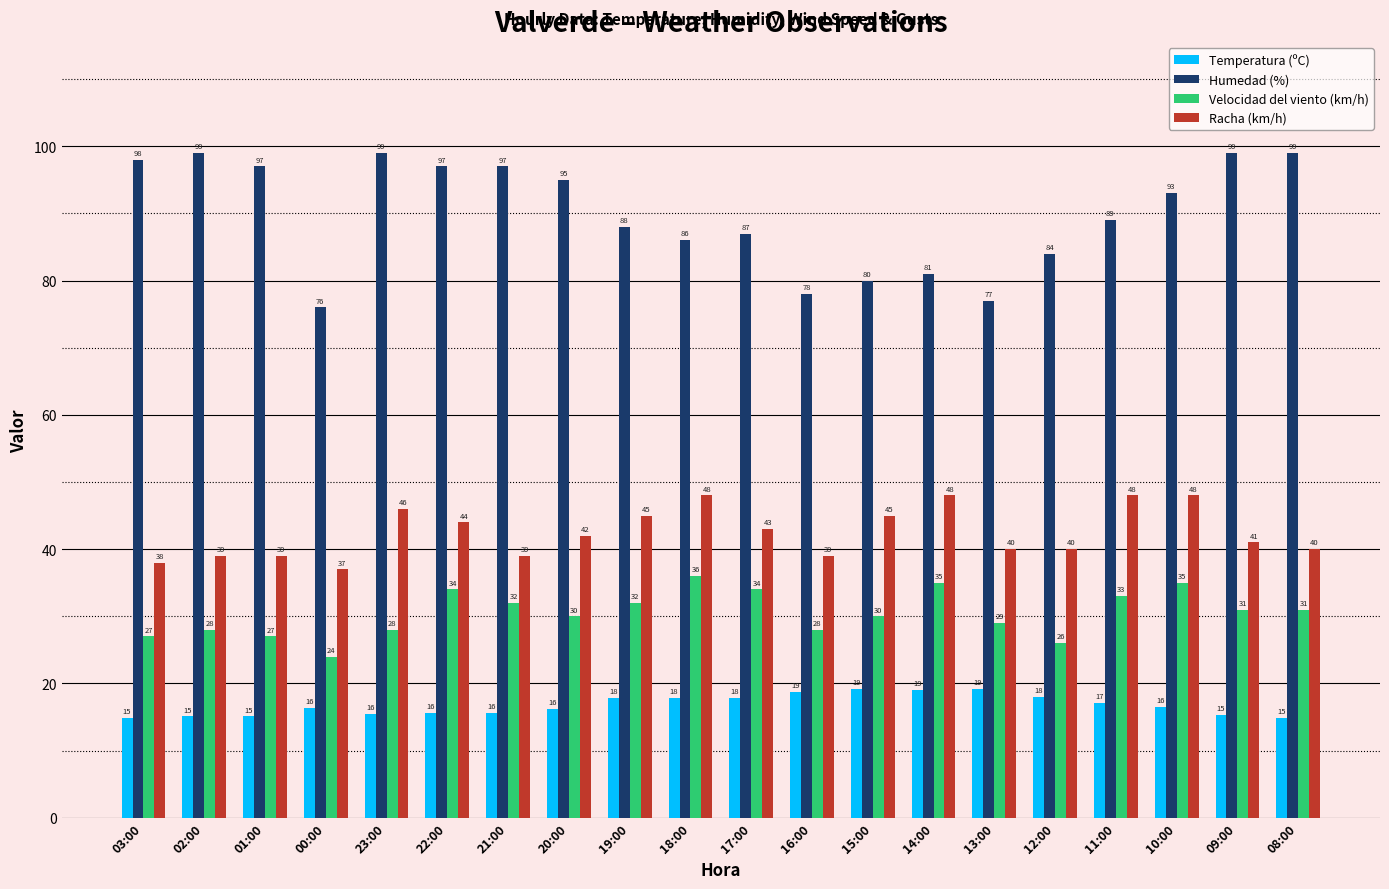

Rank the series by their maximum value, from highest to lowest.

Humedad (%), Racha (km/h), Velocidad del viento (km/h), Temperatura (ºC)